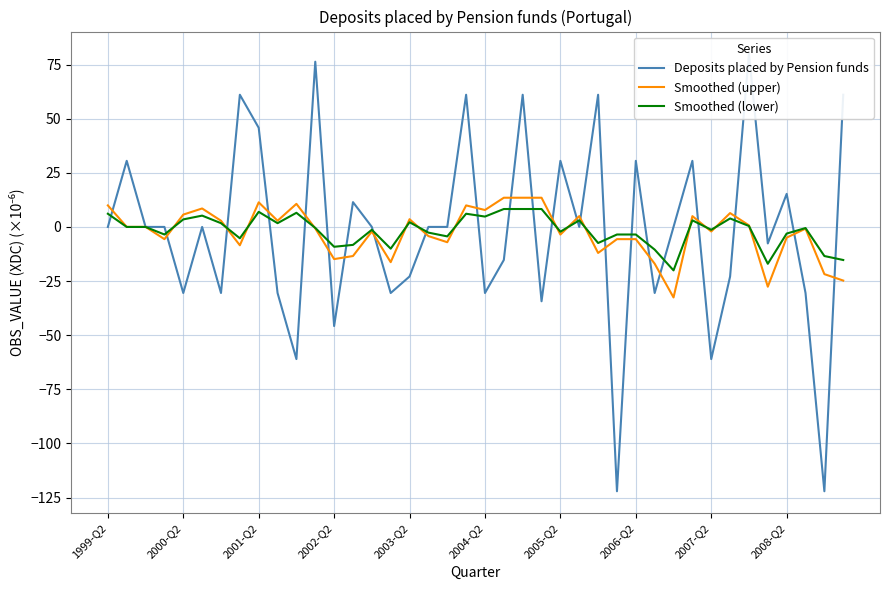

Count the number of data series in this chart.

3